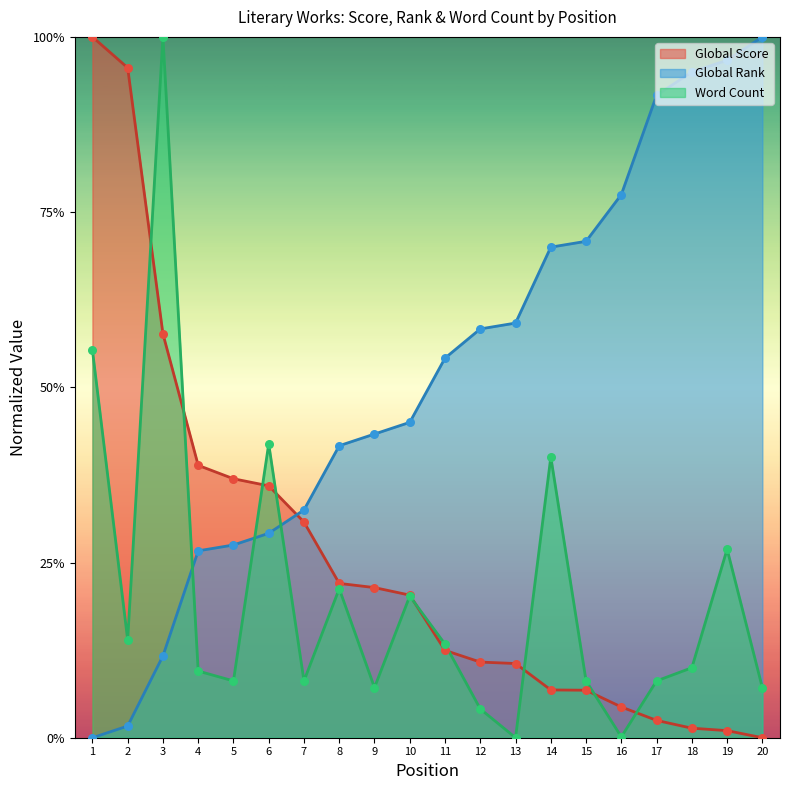

Which series has the largest Y range (max minus min)?

Global Score